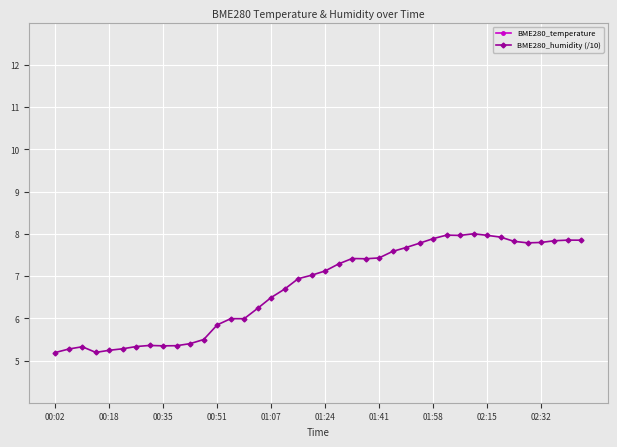

What is the value of the BME280_temperature point at the 6th from the left?

24.8